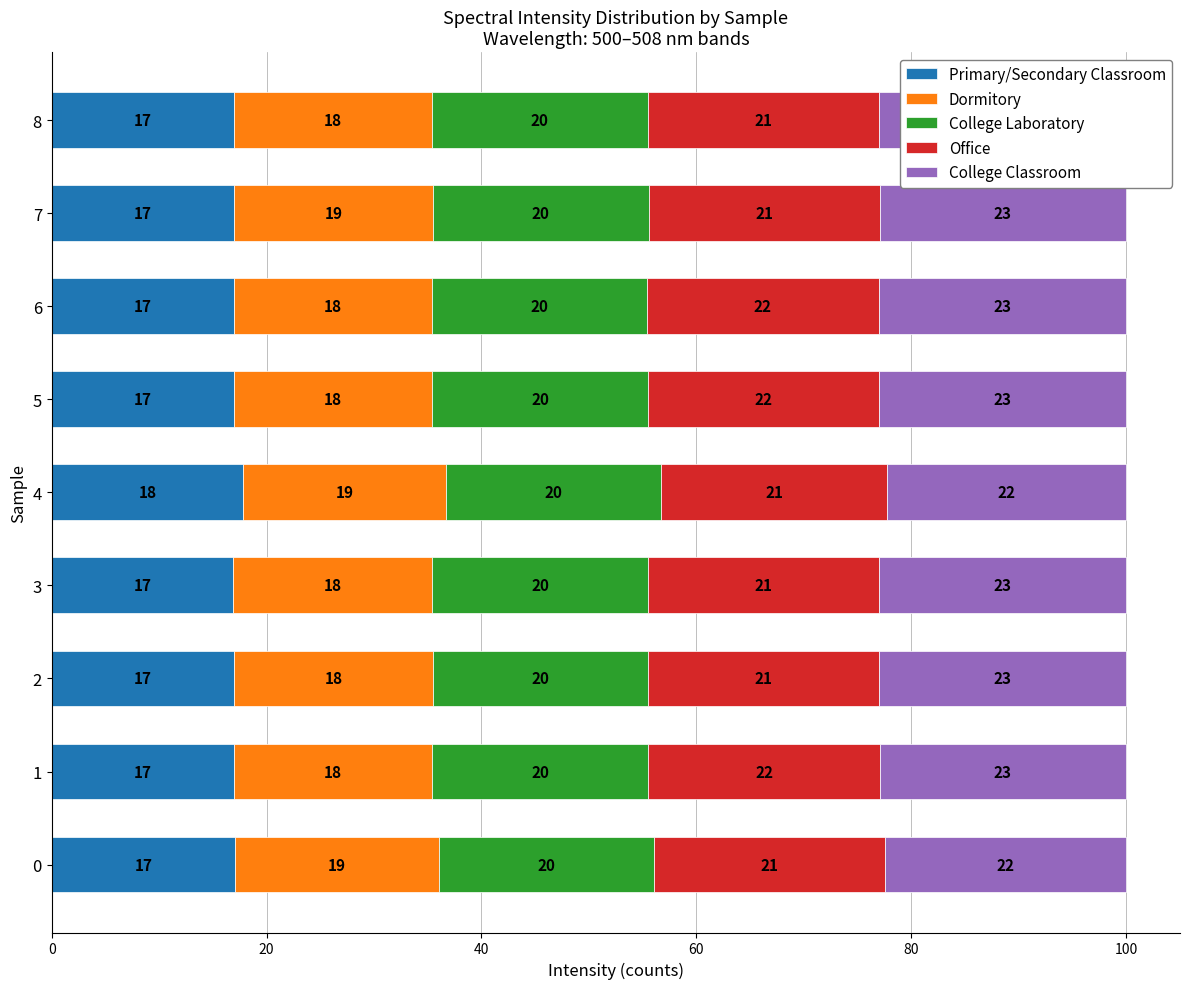

What is the total value across all series at 7?

100.0